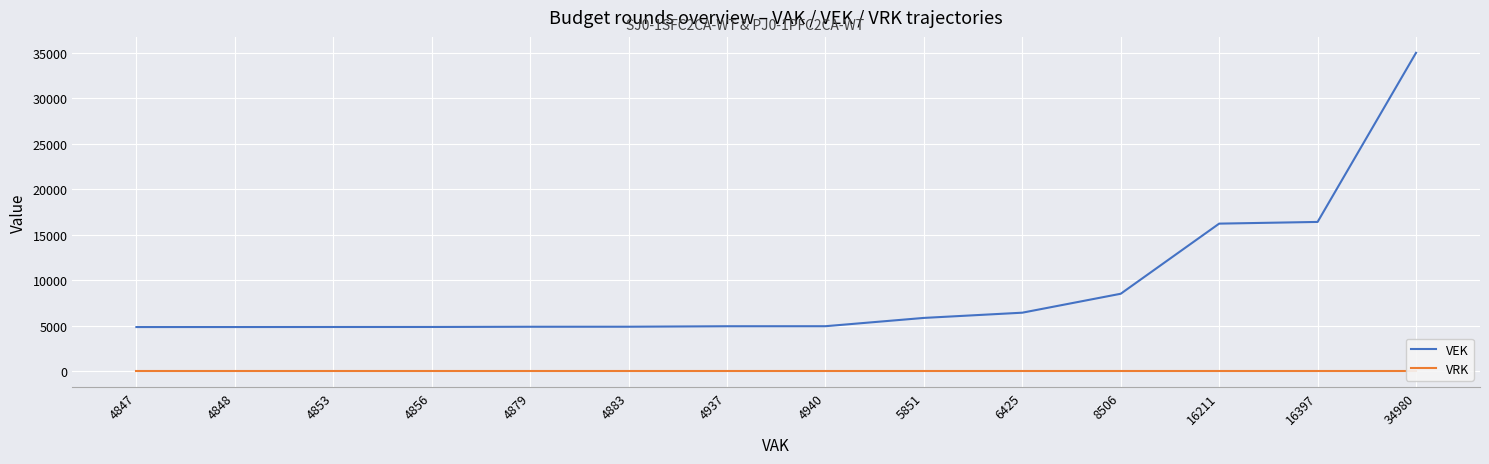

Is this an area chart (filled region under the line)?

No